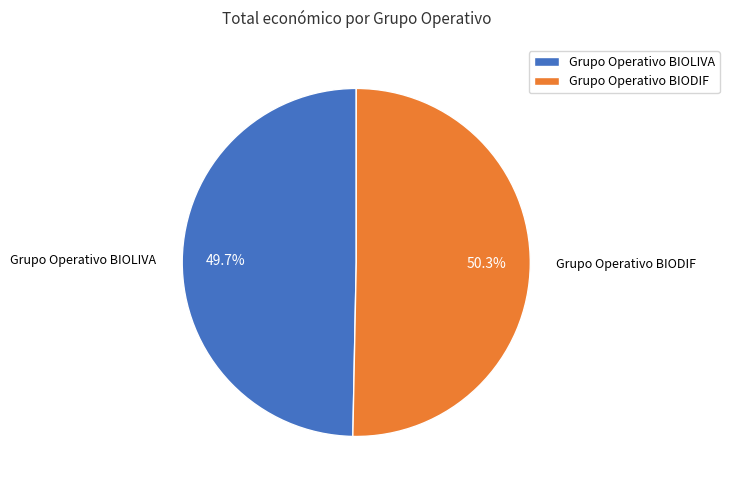

What is the largest slice in the pie chart?

Grupo Operativo BIODIF